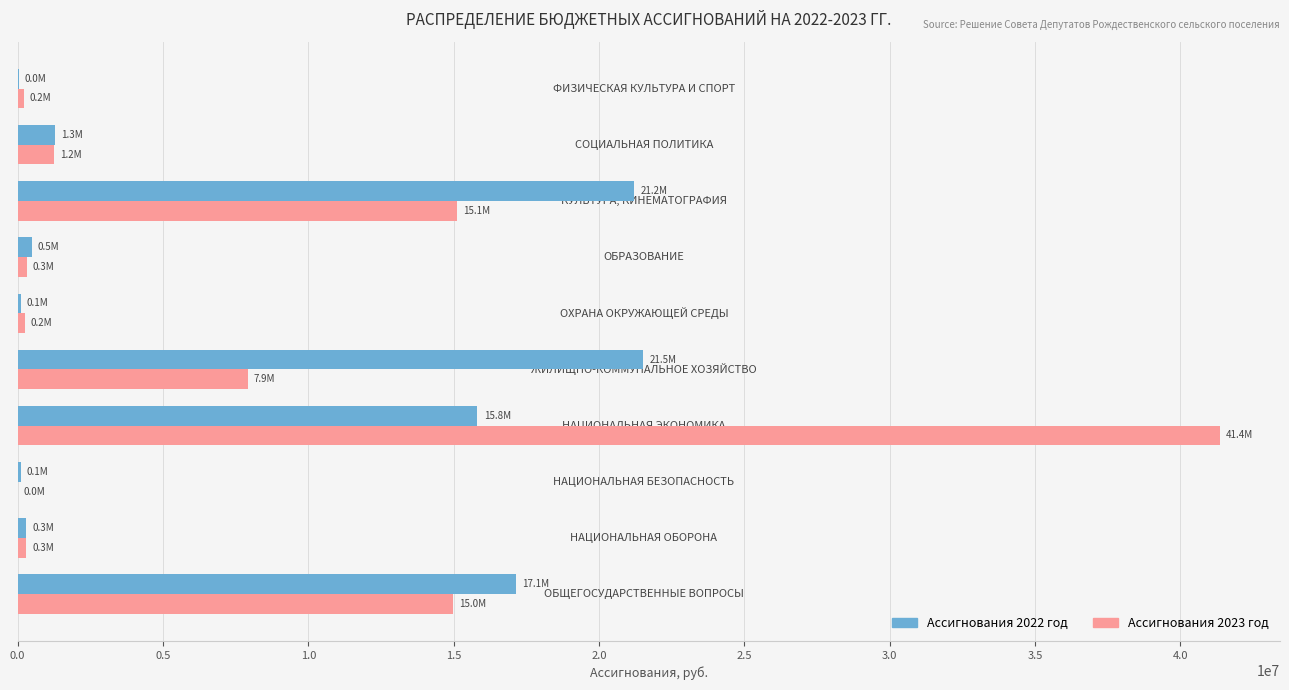

The value of Ассигнования 2023 год at НАЦИОНАЛЬНАЯ ЭКОНОМИКА is 41361614.1. True or false?

True